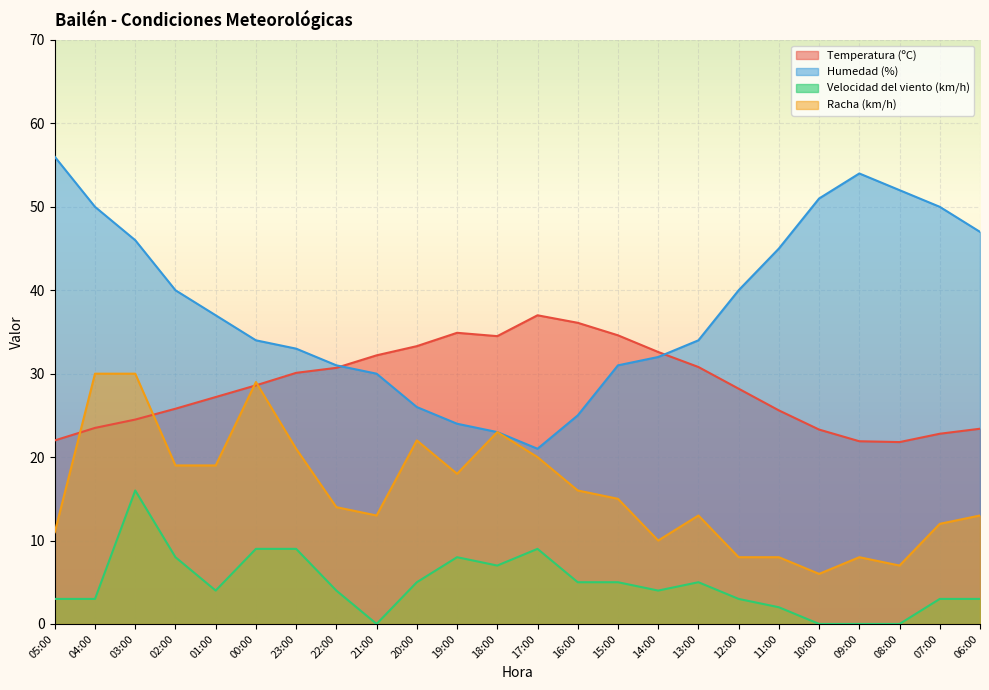

Which series ends up on top after the final intersection of Humedad (%) and Temperatura (ºC)?

Humedad (%)